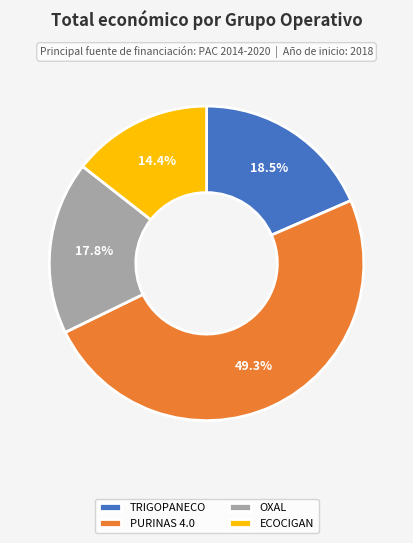

Do PURINAS 4.0 and ECOCIGAN together represent more than half of the pie?

Yes